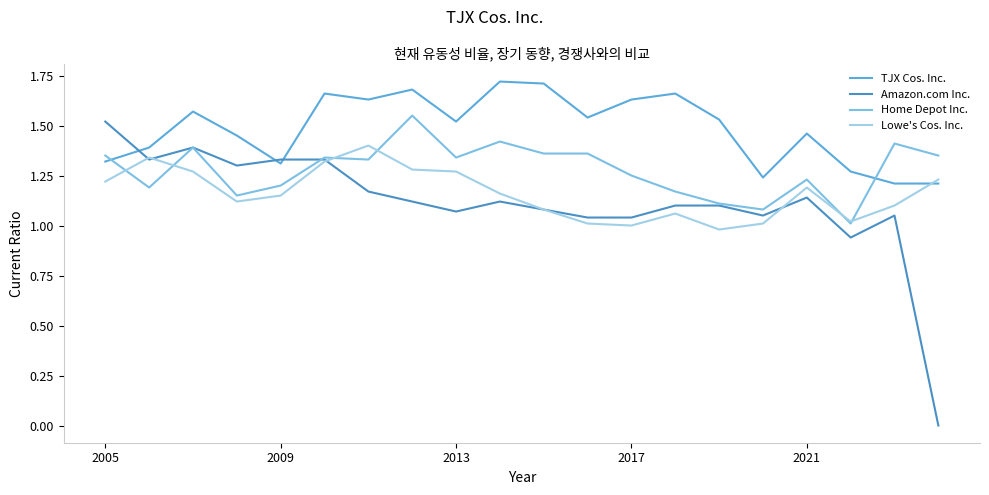

Does the chart display data point markers on the line(s)?

No